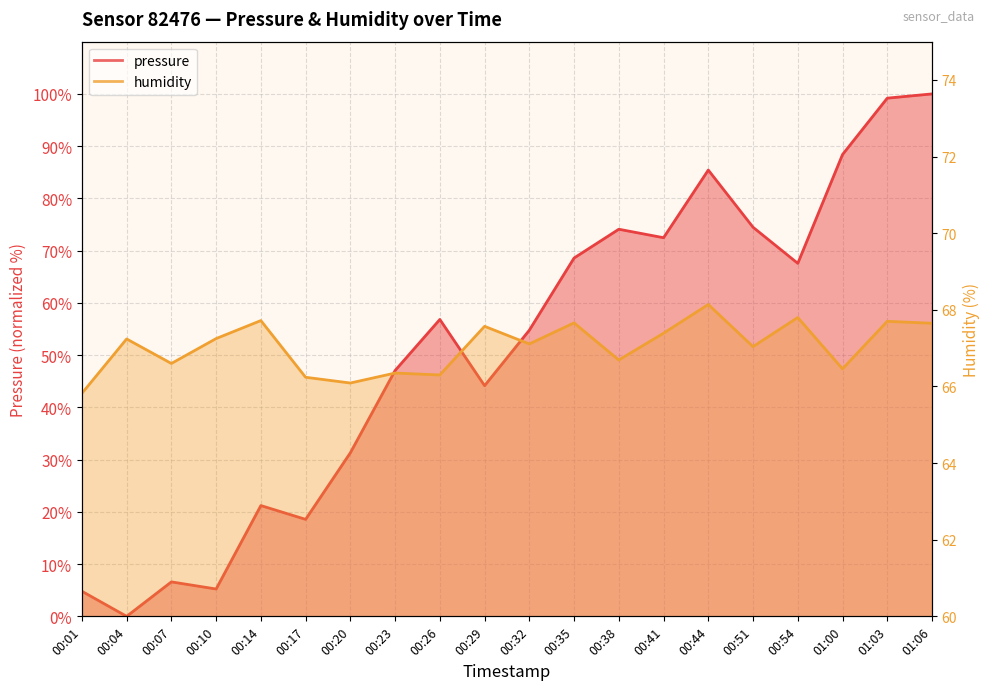

At which label does humidity first exceed 67?

00:04